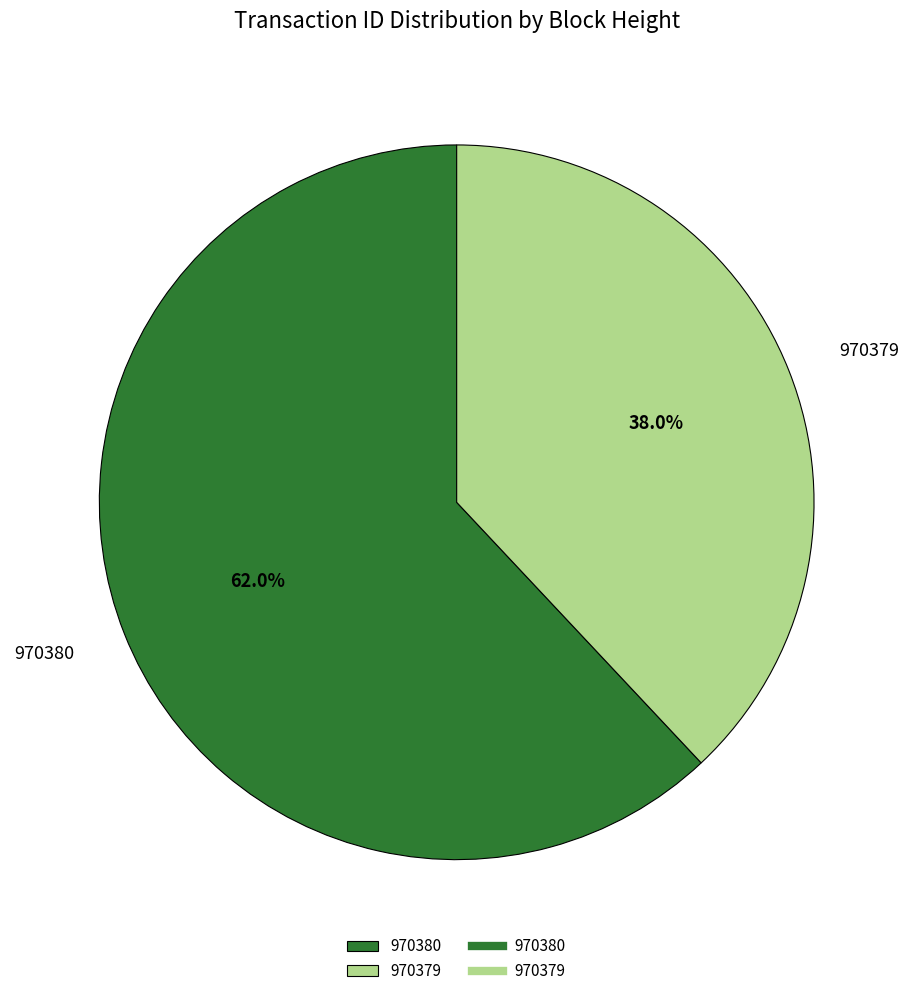

Is it true that 970379 is 38% of the pie?

True